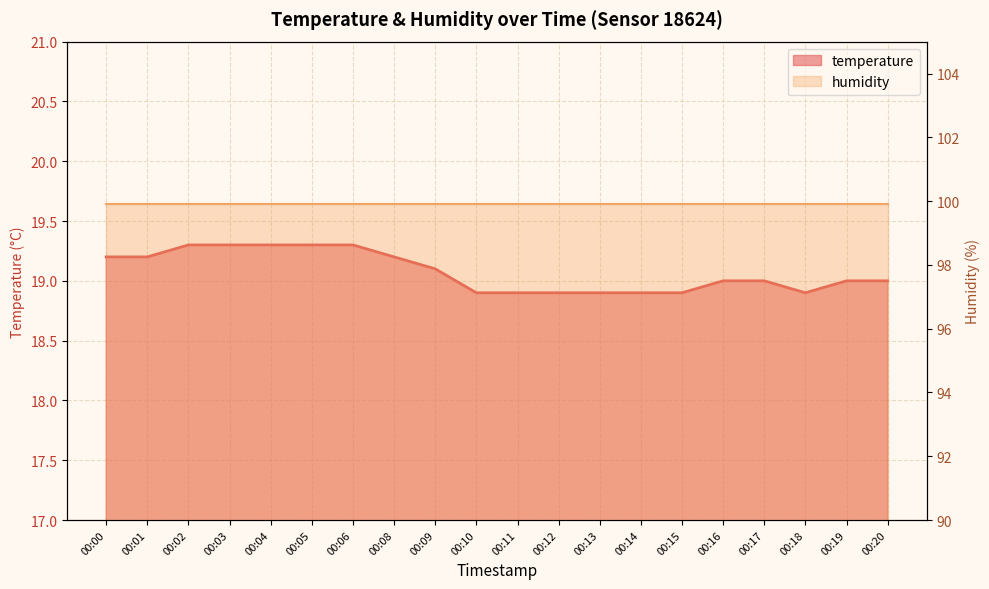

Reading left to right, what are all the values shown in this chart?

00:00=19.2	00:01=19.2	00:02=19.3	00:03=19.3	00:04=19.3	00:05=19.3	00:06=19.3	00:08=19.2	00:09=19.1	00:10=18.9	00:11=18.9	00:12=18.9	00:13=18.9	00:14=18.9	00:15=18.9	00:16=19.0	00:17=19.0	00:18=18.9	00:19=19.0	00:20=19.0